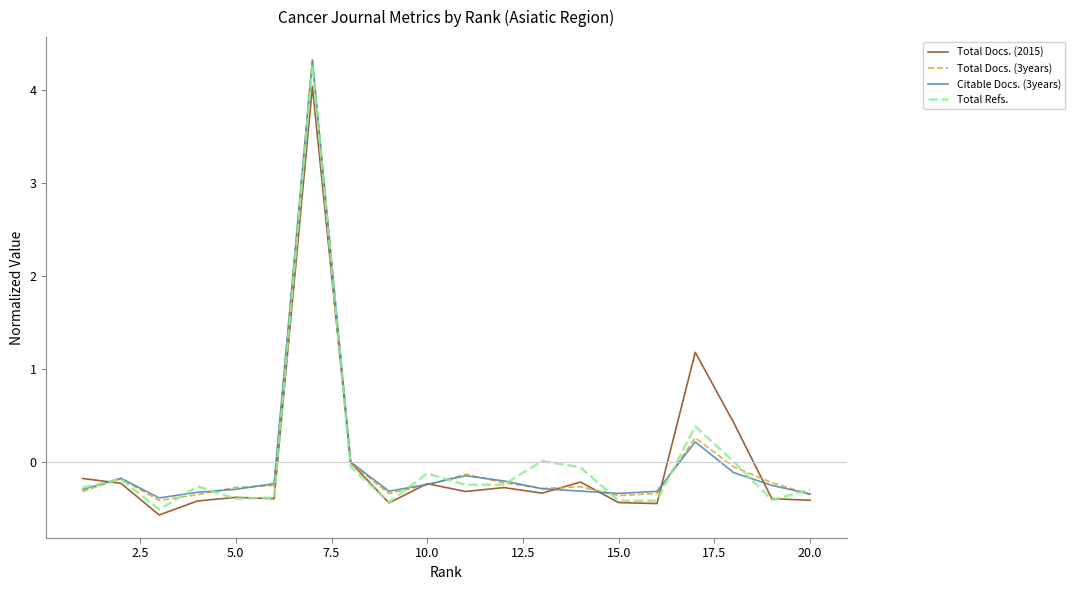

Which series has the largest range (max minus min)?

Total Refs.